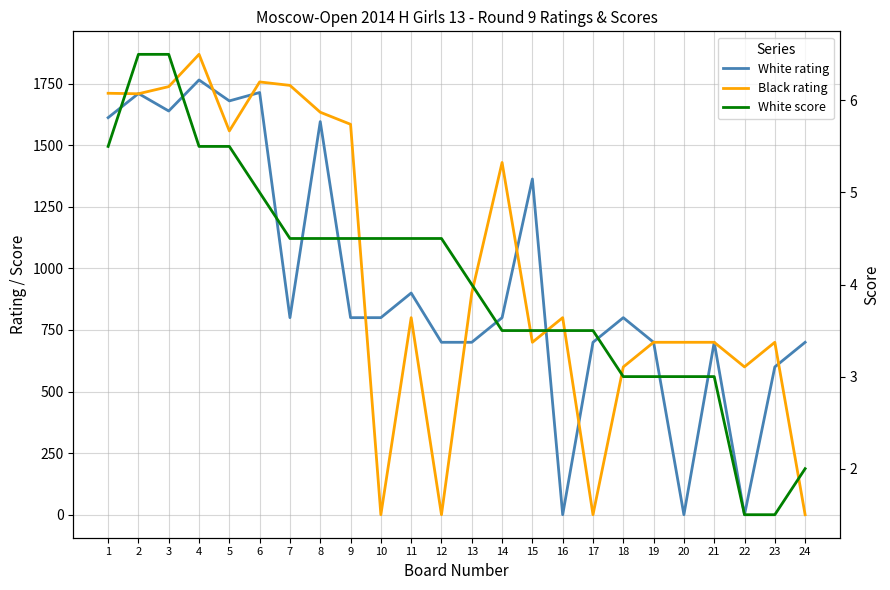

How many values in the Black rating series are below 800?

11